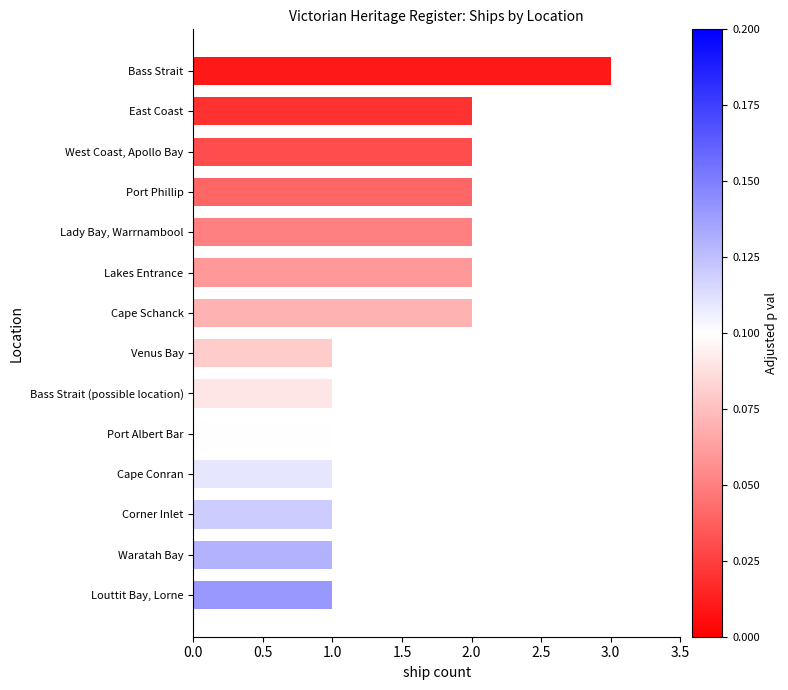

Is it true that the value at Louttit Bay, Lorne is 1?

True